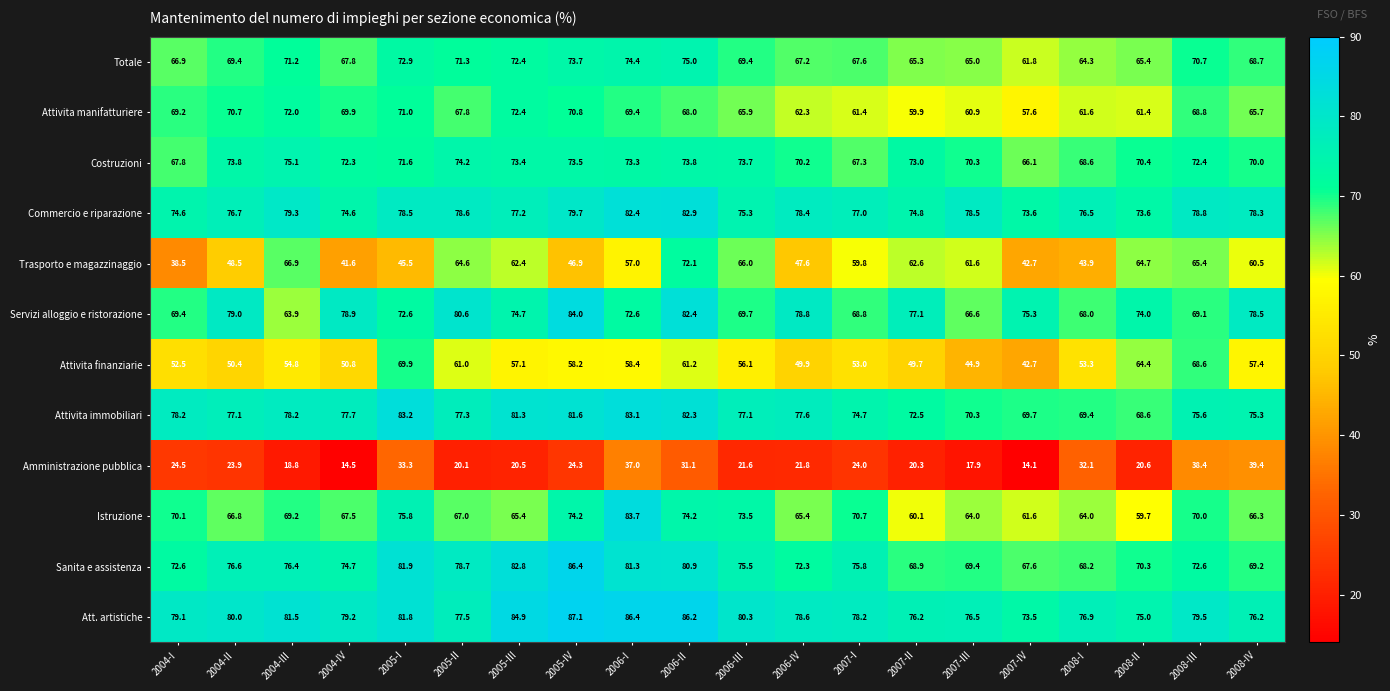

What is the smallest value displayed?

14.1